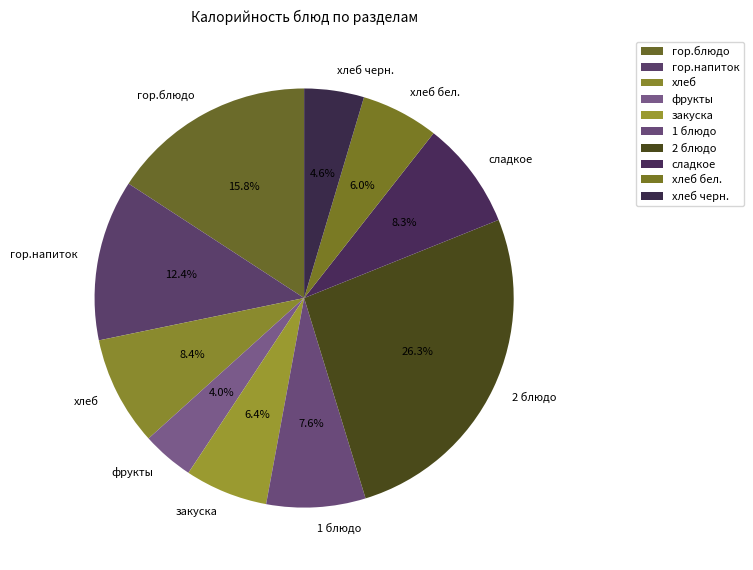

What portion of the pie excludes гор.блюдо?

84.2%